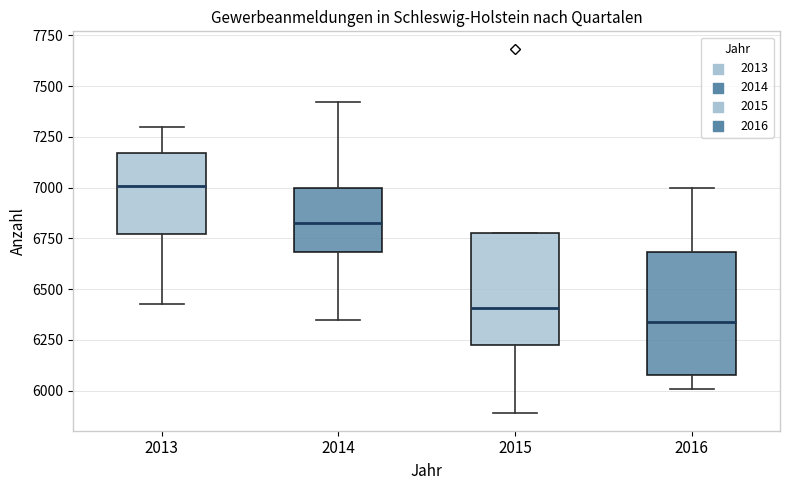

Where does the lower whisker of the box at x = 2015 end on the y-axis? The values are not printed on the chart, so give them approximately, as read against the axis.

5900